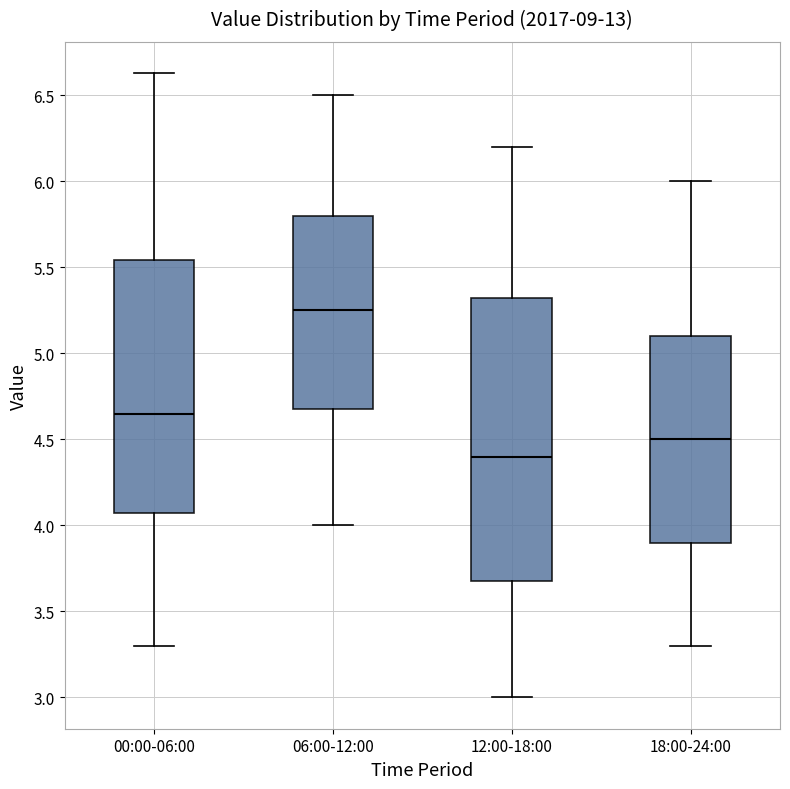

Reading left to right, transcribe this box plot: for each box, give where its median line is, the range the box spans, and where its two whiskers end, as read against the y-axis. The values are not printed on the chart, so give them approximately, as read against the axis.

00:00-06:00: median 4.65, box 4.10 to 5.55, whiskers 3.30 to 6.65
06:00-12:00: median 5.25, box 4.70 to 5.80, whiskers 4.00 to 6.50
12:00-18:00: median 4.40, box 3.70 to 5.35, whiskers 3.00 to 6.20
18:00-24:00: median 4.50, box 3.90 to 5.10, whiskers 3.30 to 6.00